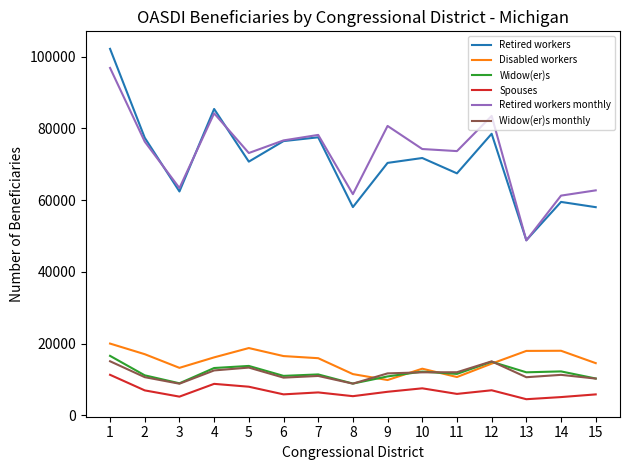

True or false: Widow(er)s monthly and Retired workers monthly cross at least once.

False